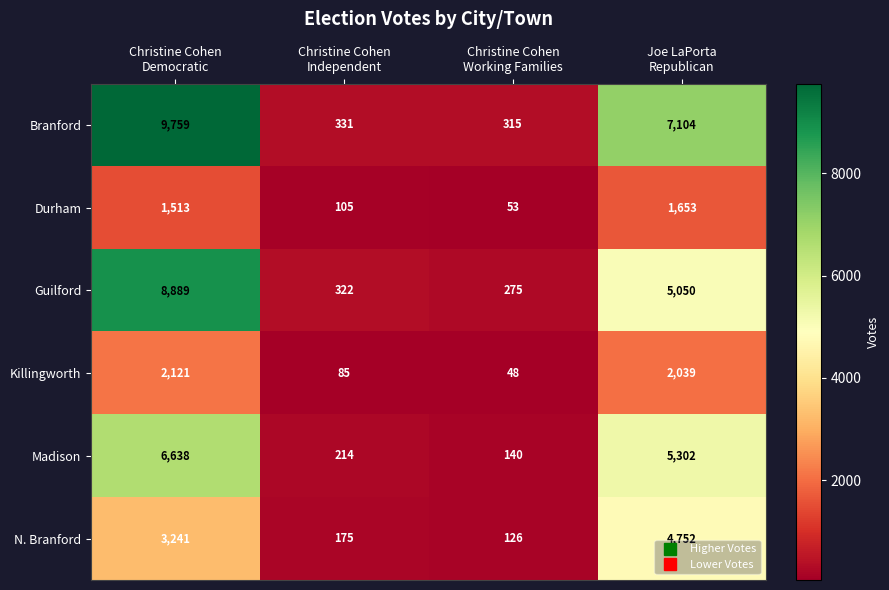

Which series has the largest total across all categories?

Branford